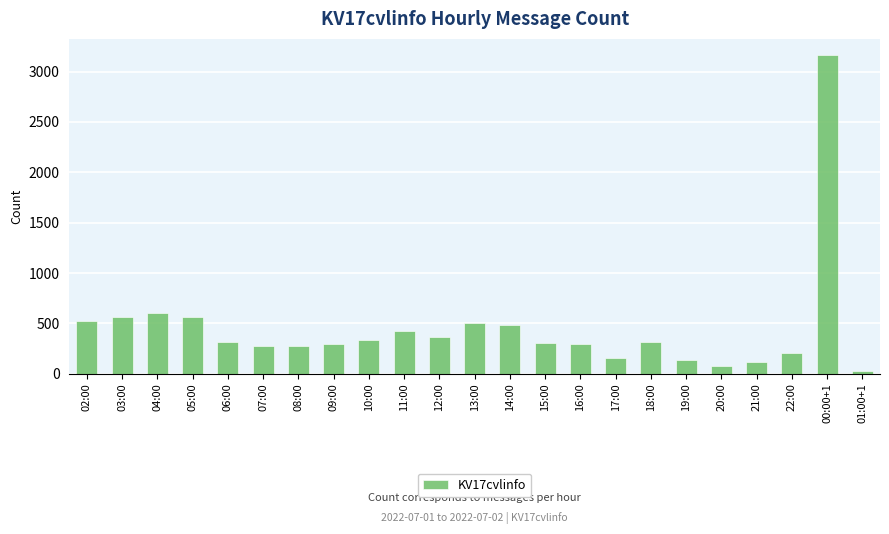

How many data points are less than 313?

11